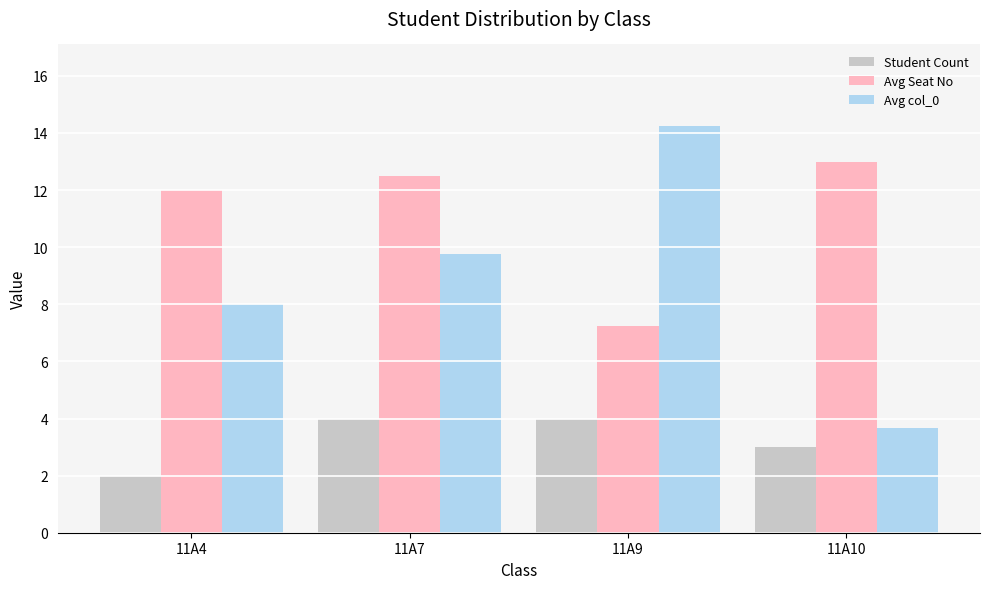

Rank the series at 11A4 from highest to lowest value.

Avg Seat No, Avg col_0, Student Count